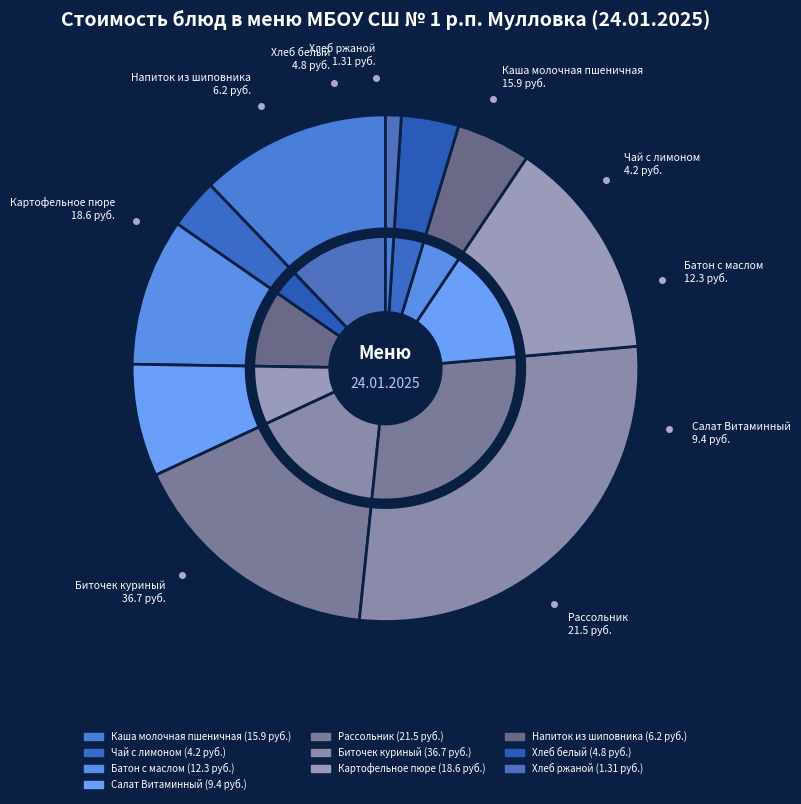

Approximately how many times larger is the value at Биточек куриный compared to Каша молочная пшеничная?

2.3